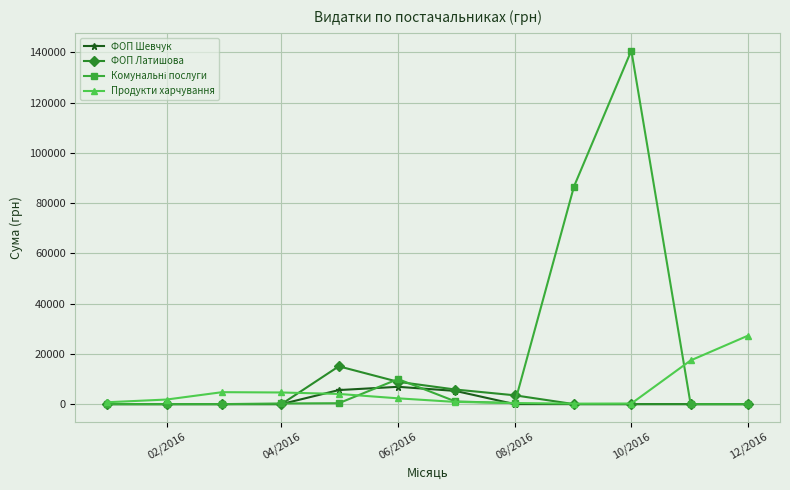

True or false: Продукти харчування has more than 0 points higher than both neighbors.

True